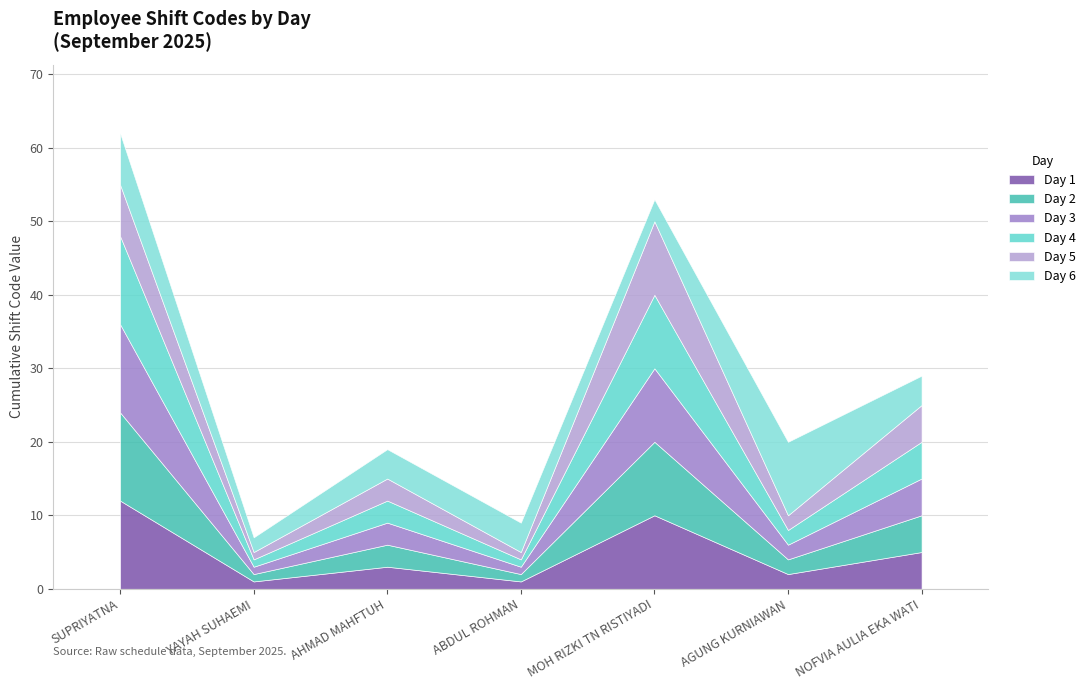

What is the difference between the highest and lowest values at MOH RIZKI TN RISTIYADI?

7